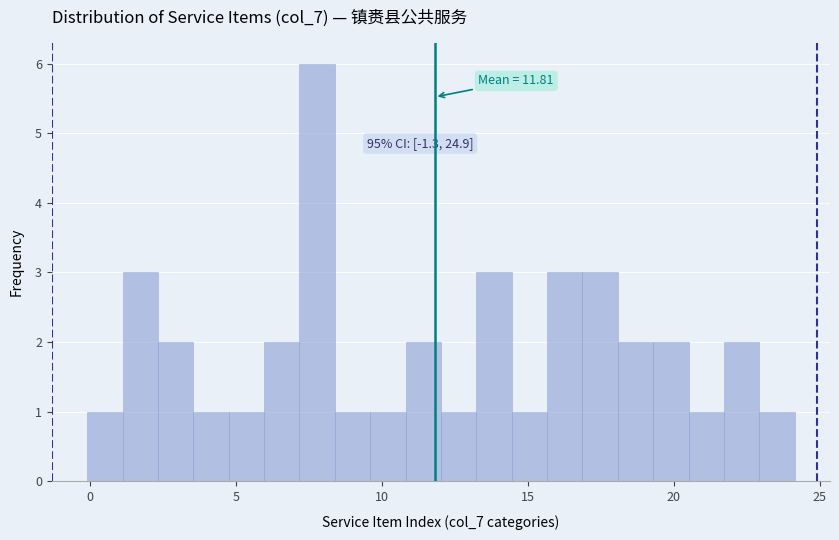

Read against the x-axis, roughly where is the centre of the tallest bar?

8.0